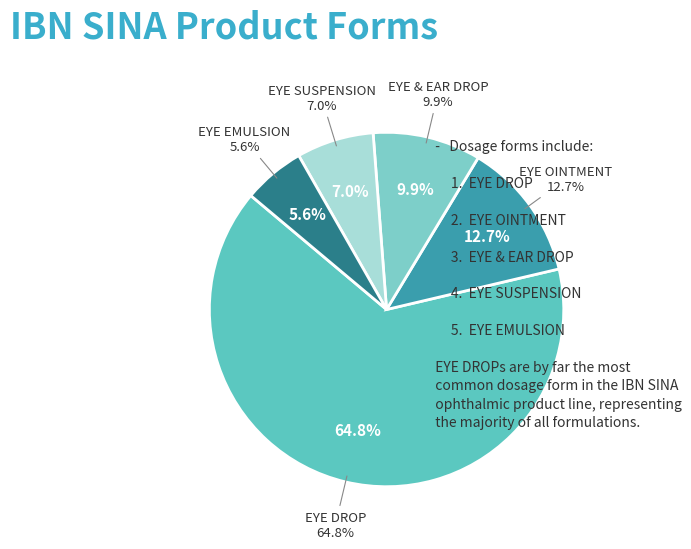

Which slice is the largest?

EYE DROP